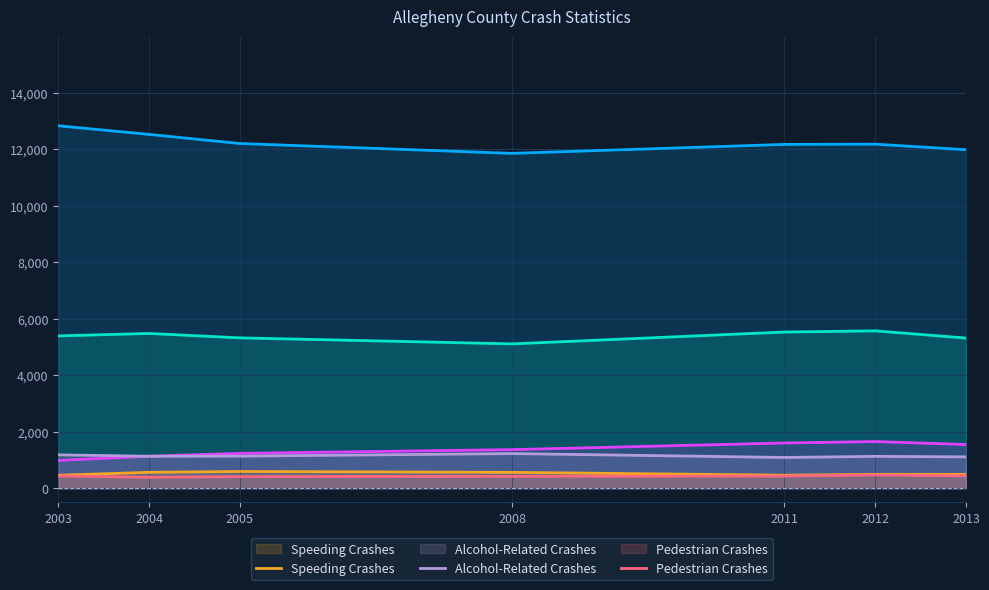

True or false: Distracted Driver Crashes has a value of 337 at 2004.

False